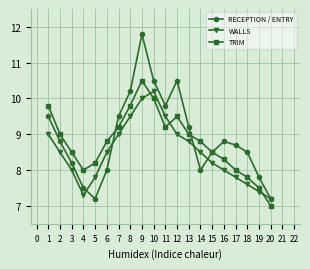

The value of RECEPTION / ENTRY at 10 is 10.5. True or false?

True